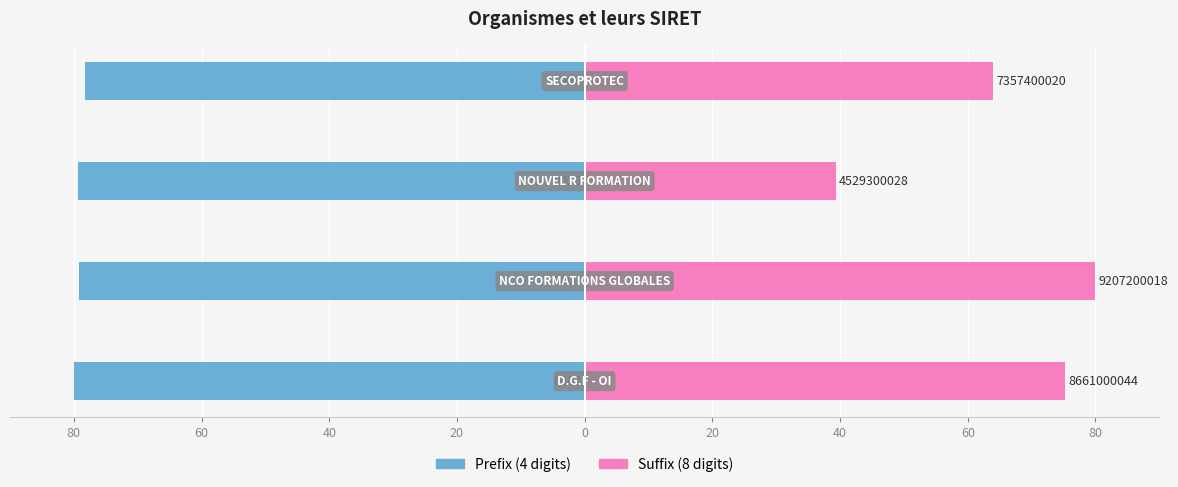

What is the highest value of the Prefix (4 digits) series?

-78.2